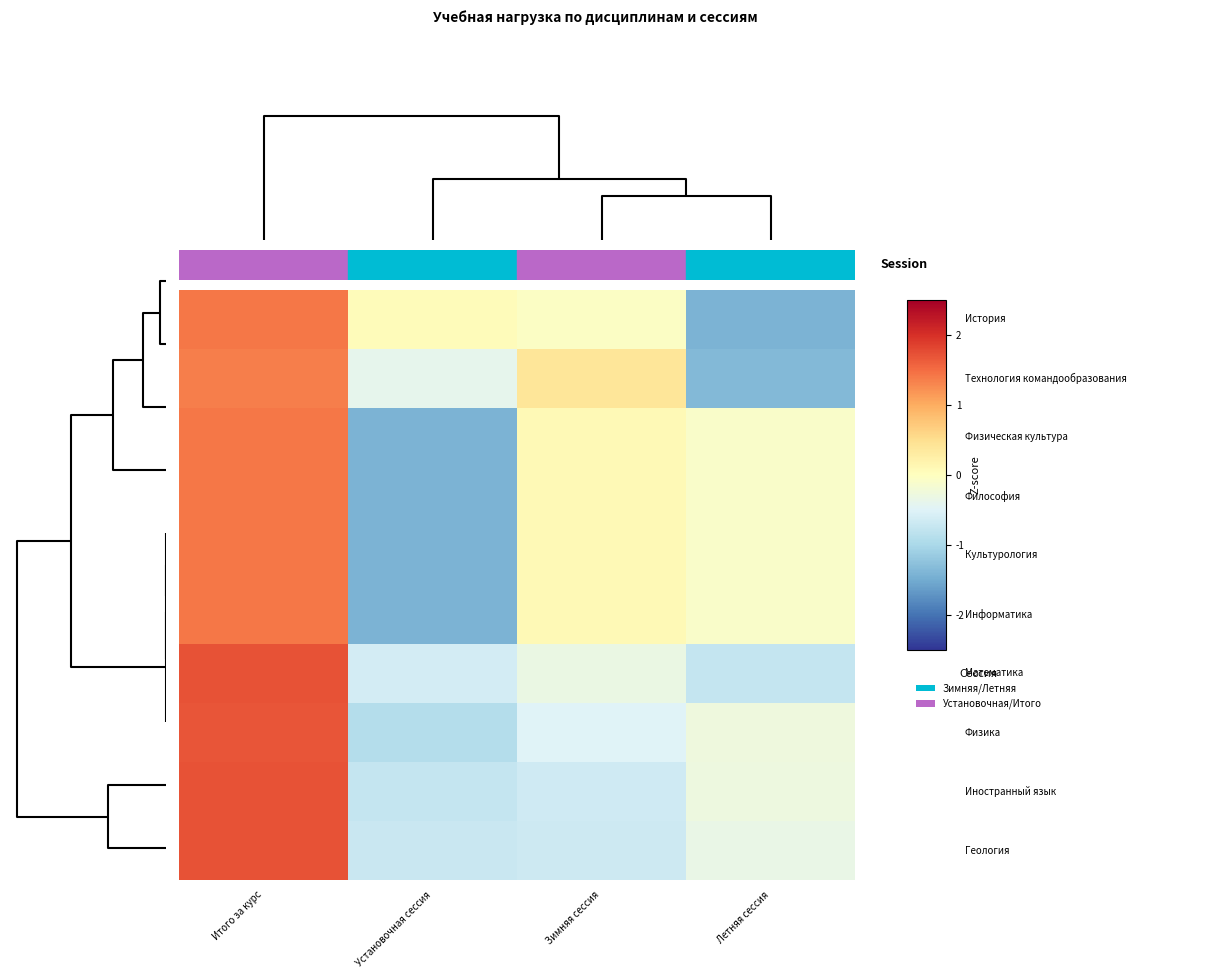

At how many categories does at least one series exceed 0?

3